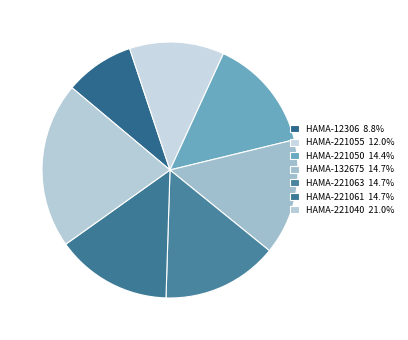

To the nearest percent, what is the difference between the HAMA-221063 and HAMA-221055 slice percentages?

3%